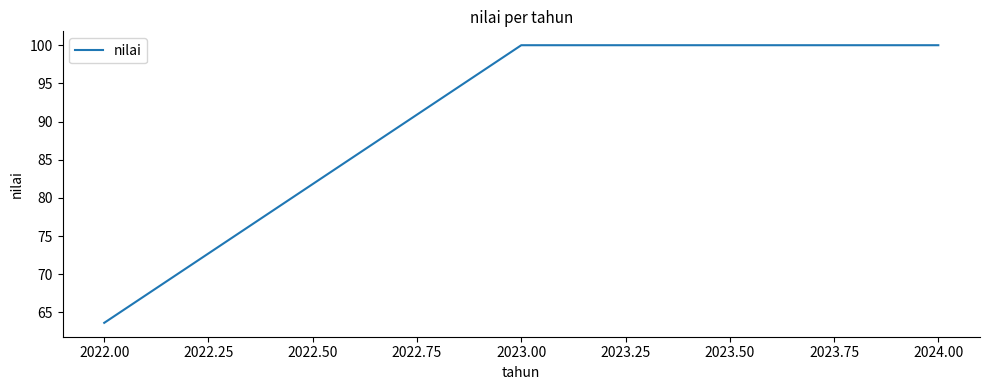

At which label is the value closest to 81?

2022.00